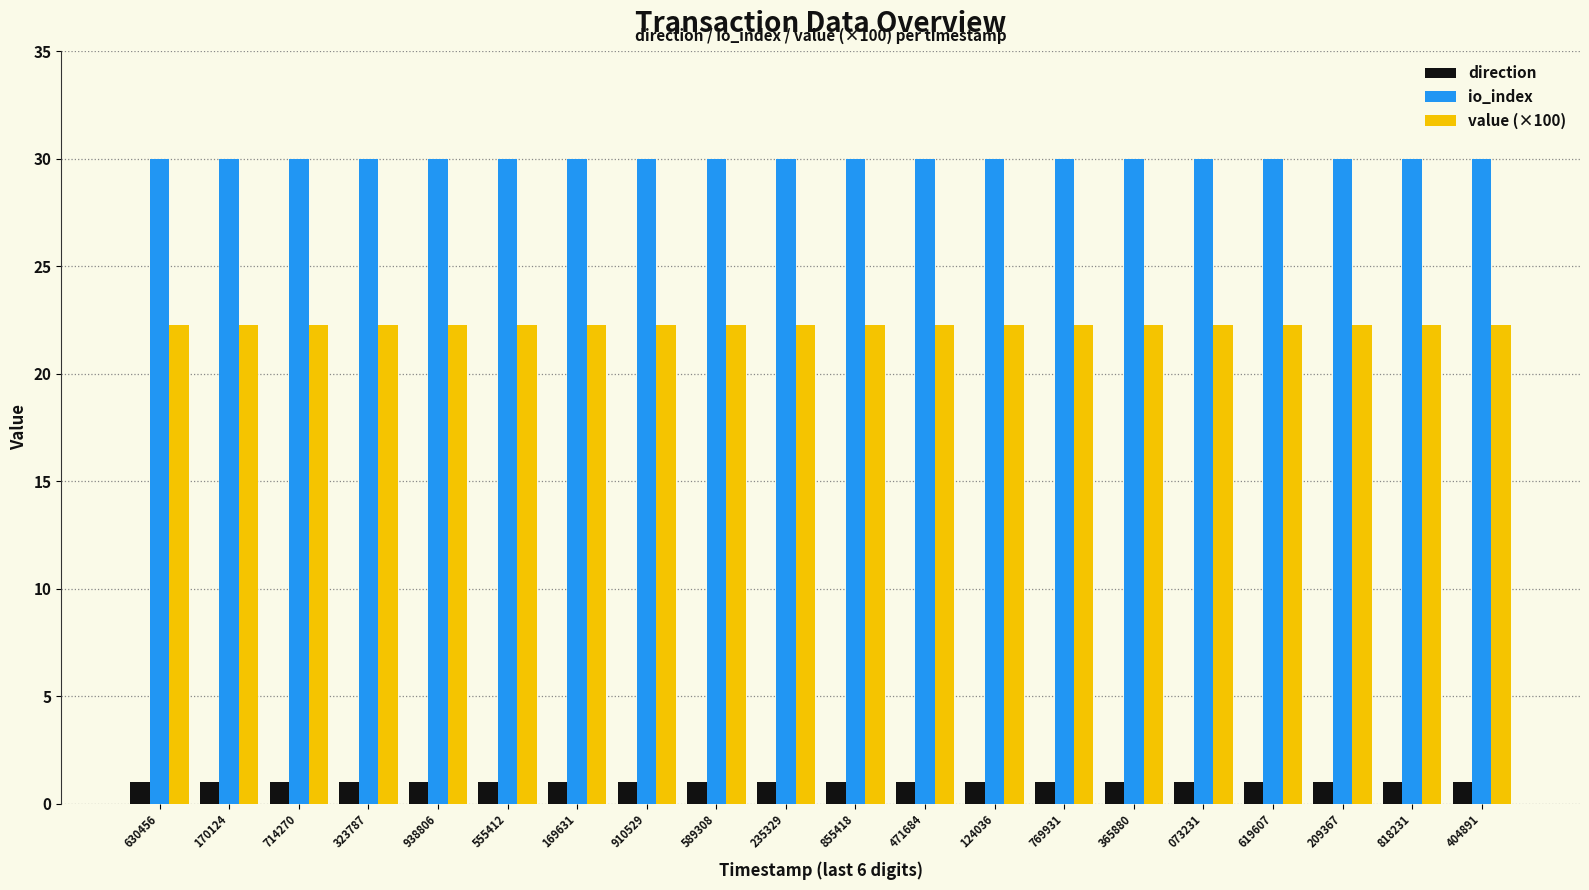

Does the chart contain stacked bars?

No